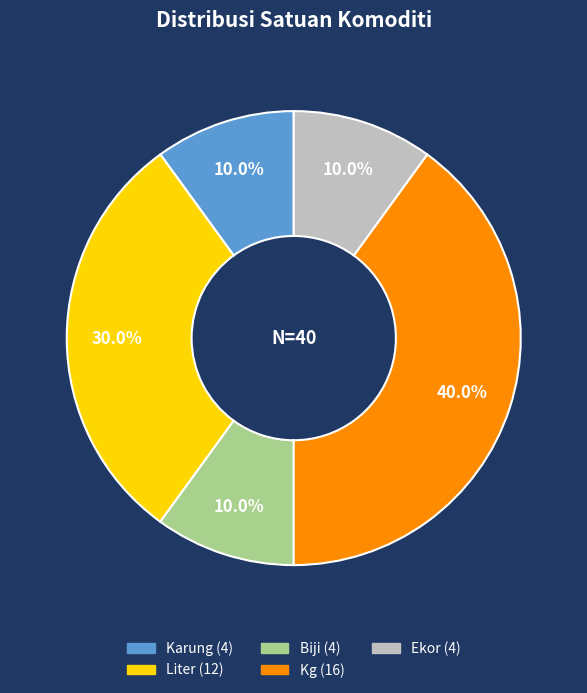

What percentage is NOT represented by Karung?

90.0%